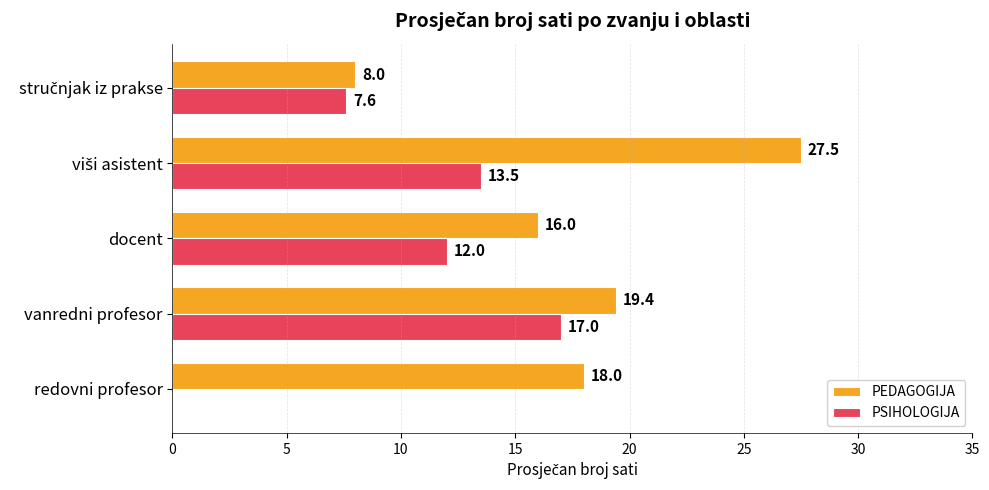

What is the maximum value shown in the chart?

27.5